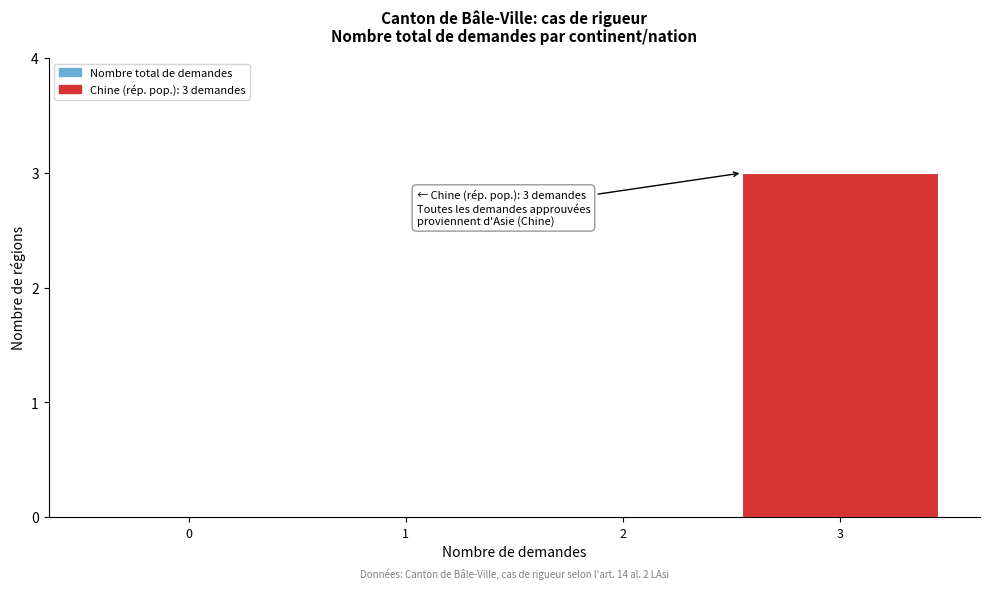

Reading left to right, transcribe all the data shown in this chart.

0=0	1=0	2=0	3=3